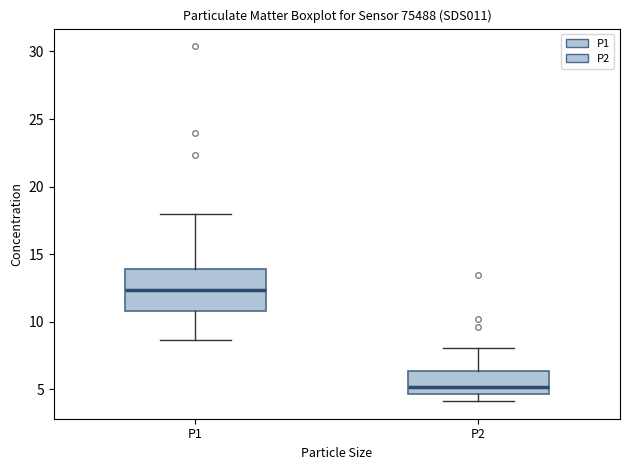

Which box has the lowest median line?

P2